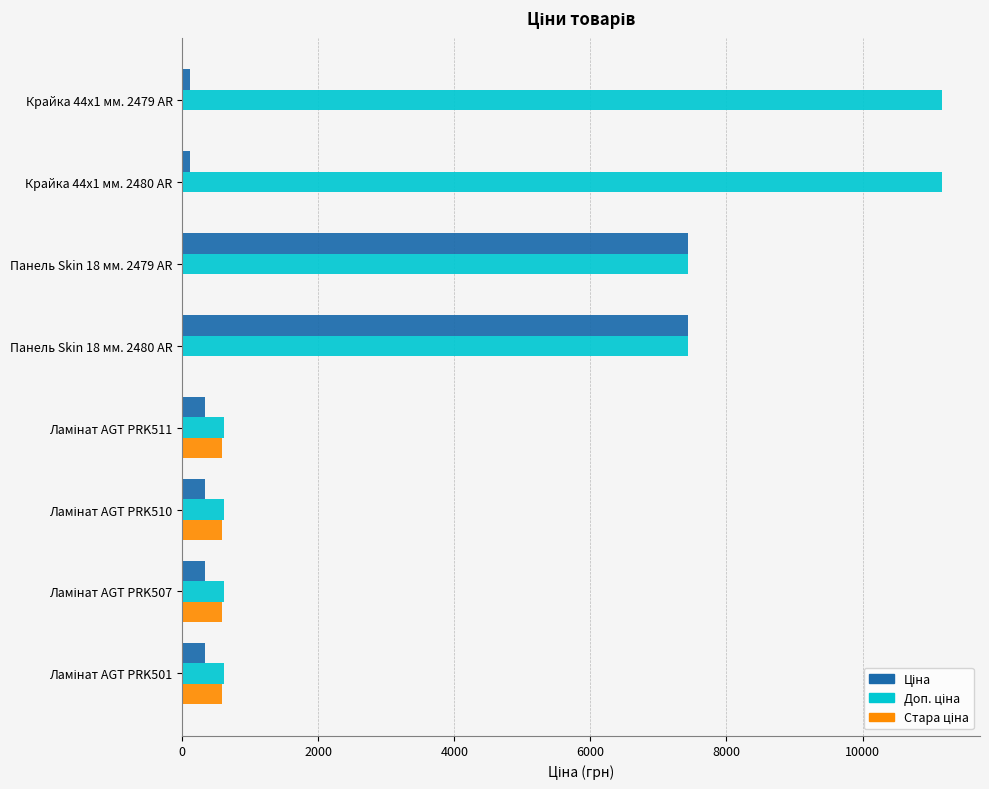

What is the greatest value displayed?

11169.0